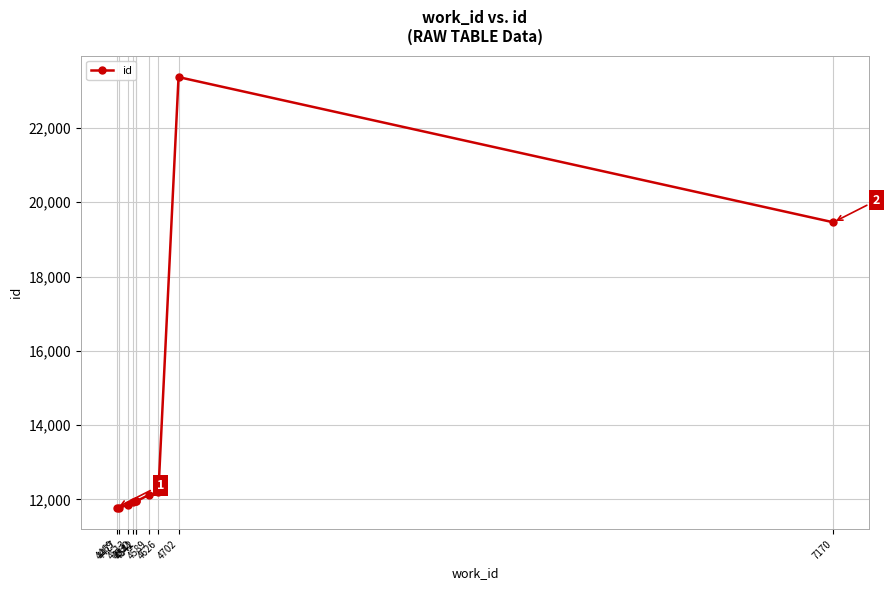

Approximately how many times larger is the value at 4469 compared to 4542?

1.0